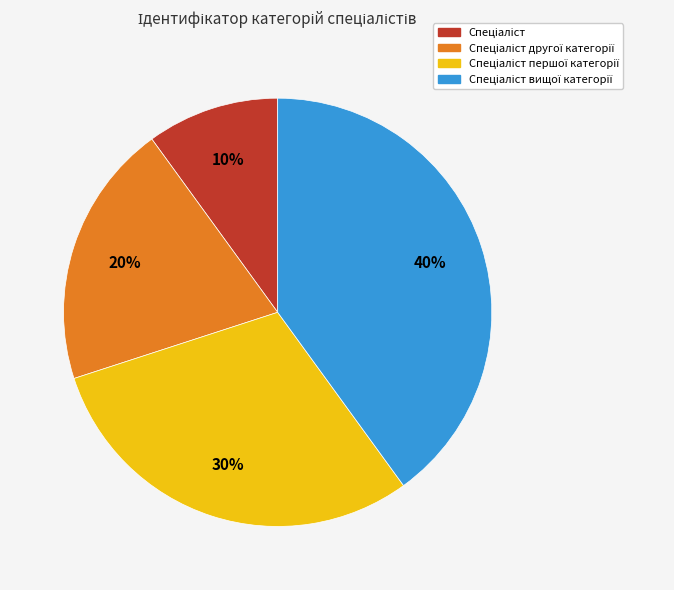

Is there a majority slice in this chart?

No